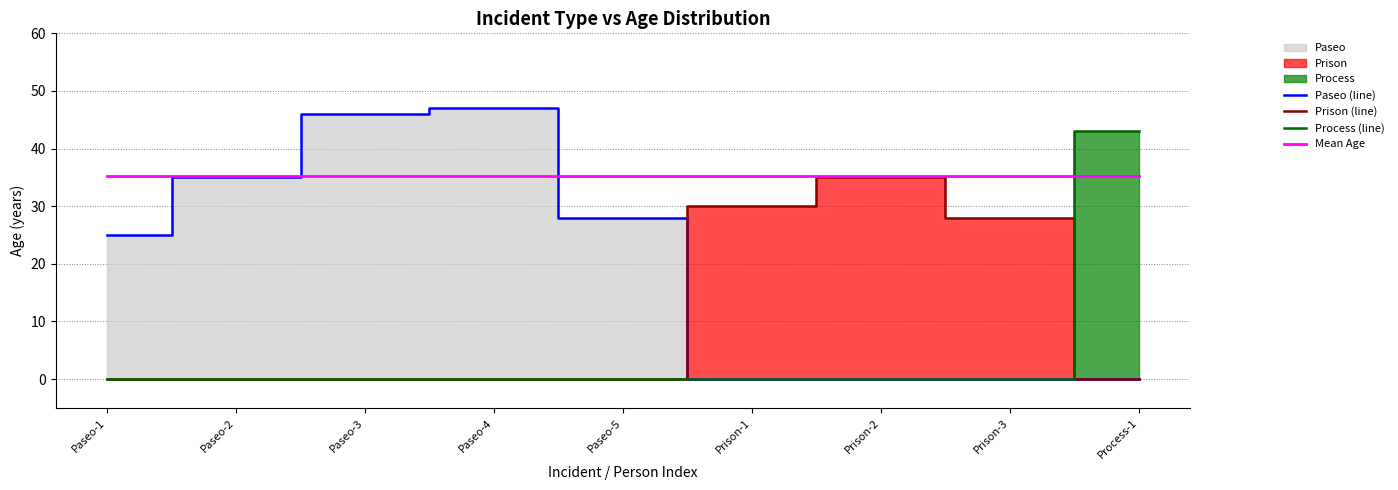

The Process (line) series shows -16.6 at Paseo-5. True or false?

False